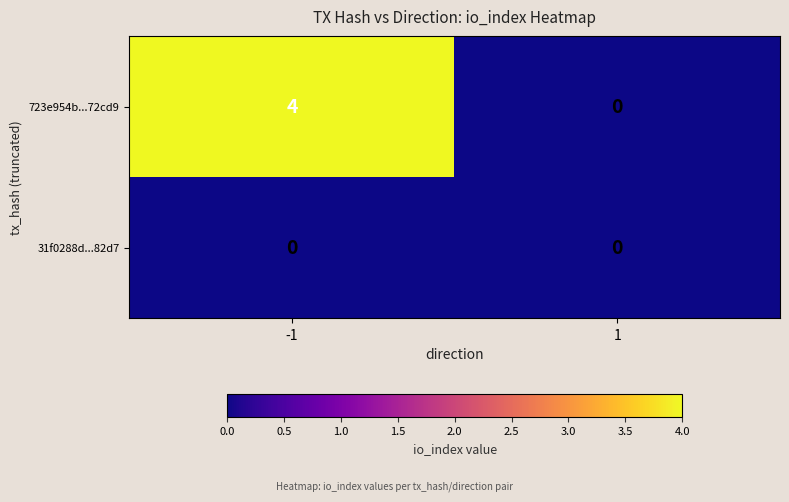

List the series in order of their overall mean, lowest first.

31f0288d...82d7, 723e954b...72cd9